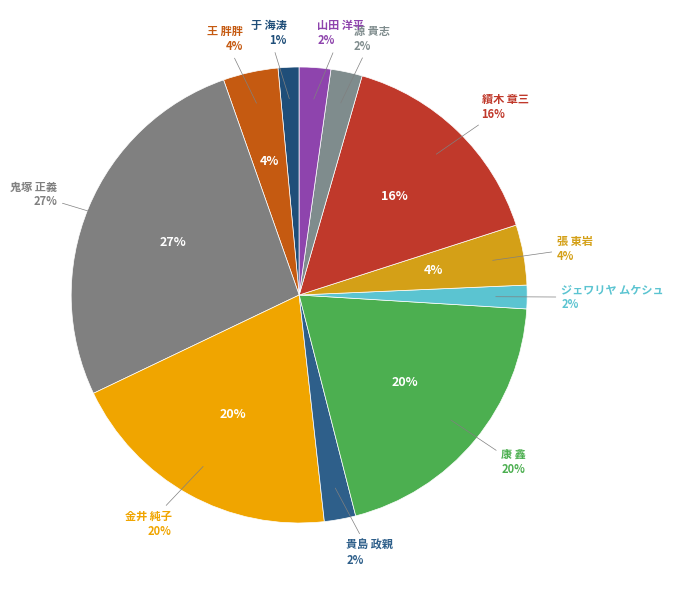

Does ジェワリヤ ムケシュ account for over 50% of the chart?

No